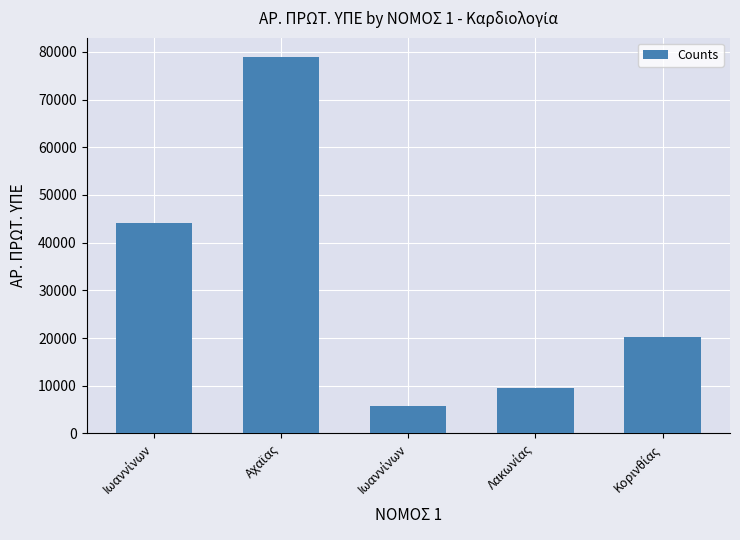

How many categories are shown in the chart?

5